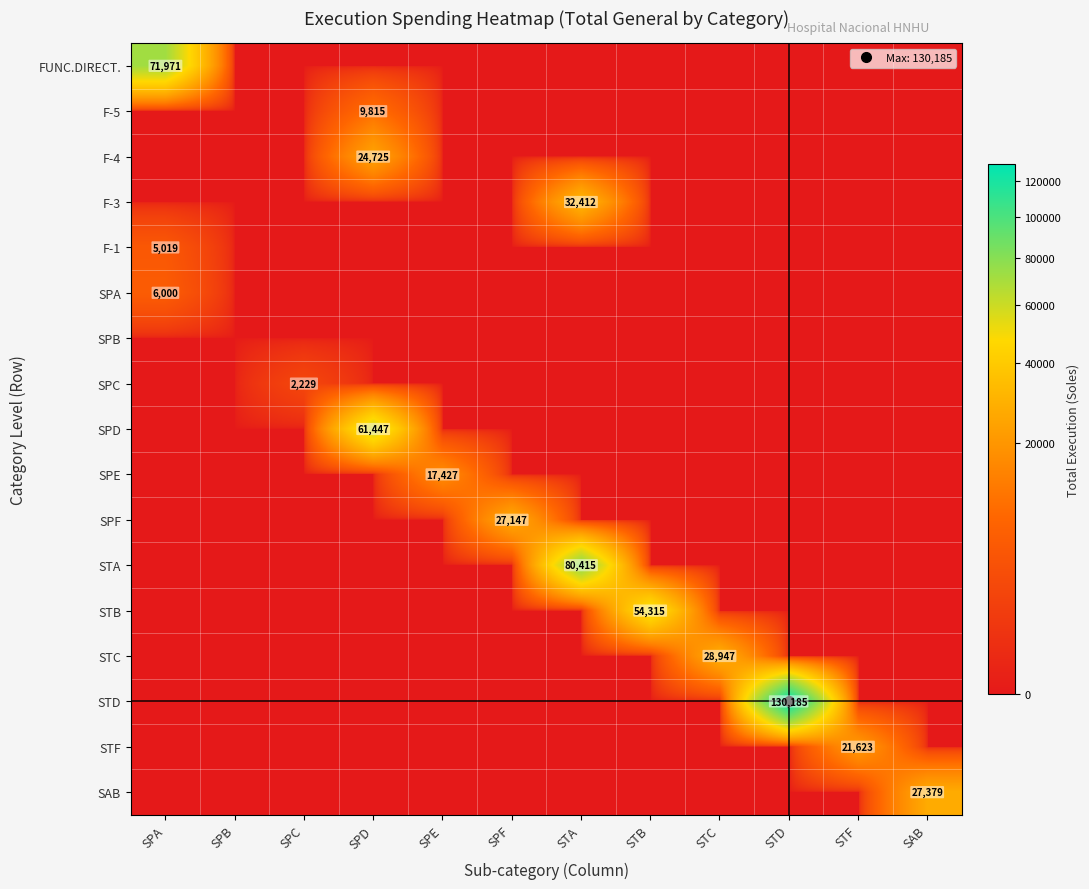

How many categories are shown in the chart?

12